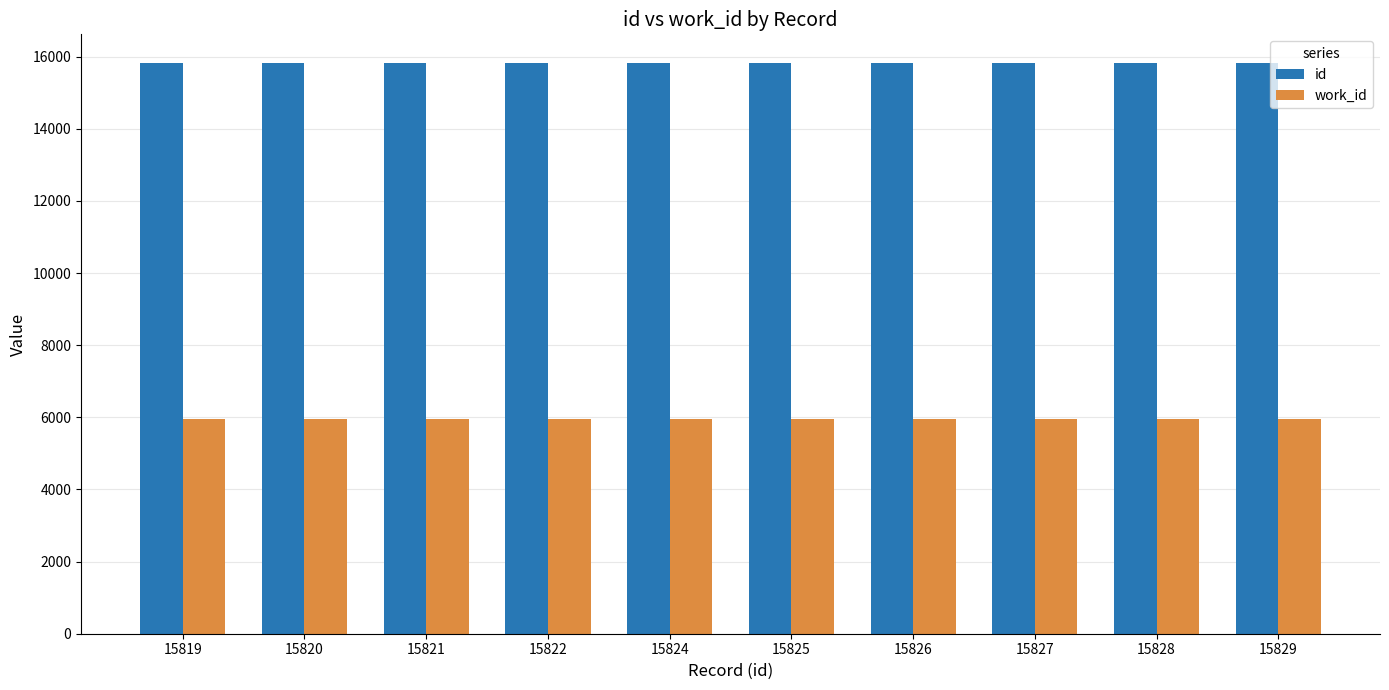

What are all the series names shown in the legend?

id, work_id